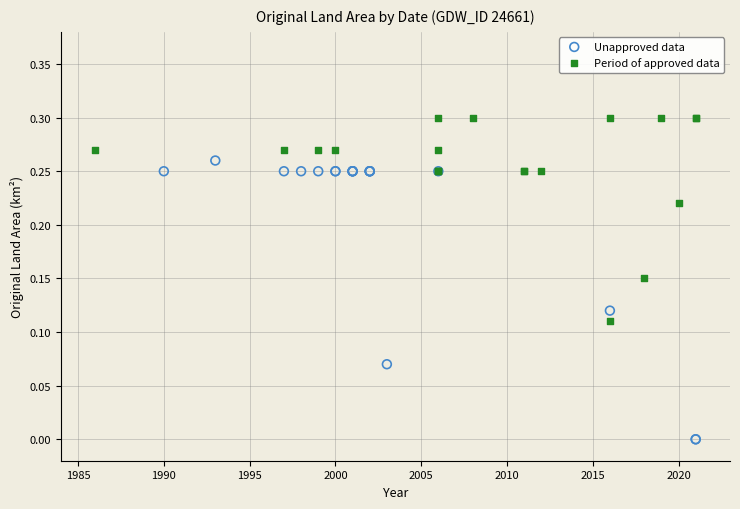

Which series has the largest Y range (max minus min)?

Unapproved data